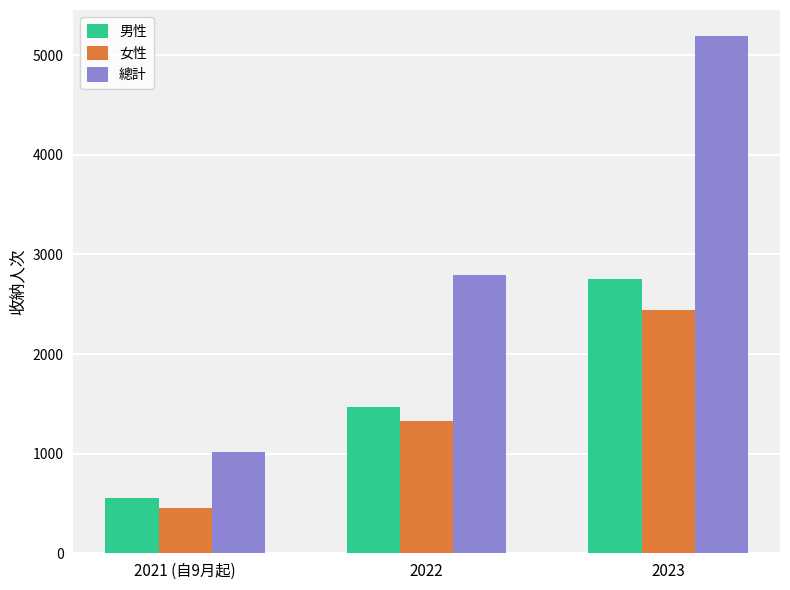

Rank the series at 2022 from lowest to highest value.

女性, 男性, 總計